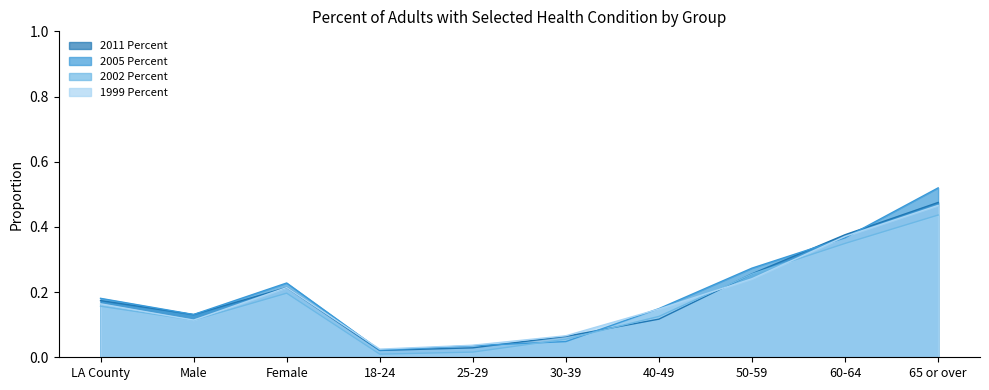

Reading left to right, extract all data points from this chart.

2011 Percent: LA County=0.2	Male=0.1	Female=0.2	18-24=0.0	25-29=0.0	30-39=0.1	40-49=0.1	50-59=0.3	60-64=0.4	65 or over=0.5
2005 Percent: LA County=0.2	Male=0.1	Female=0.2	18-24=0.0	25-29=0.0	30-39=0.0	40-49=0.1	50-59=0.3	60-64=0.4	65 or over=0.5
2002 Percent: LA County=0.2	Male=0.1	Female=0.2	18-24=0.0	25-29=0.0	30-39=0.1	40-49=0.1	50-59=0.3	60-64=0.3	65 or over=0.4
1999 Percent: LA County=0.2	Male=0.1	Female=0.2	18-24=0.0	25-29=0.0	30-39=0.1	40-49=0.1	50-59=0.2	60-64=0.4	65 or over=0.5